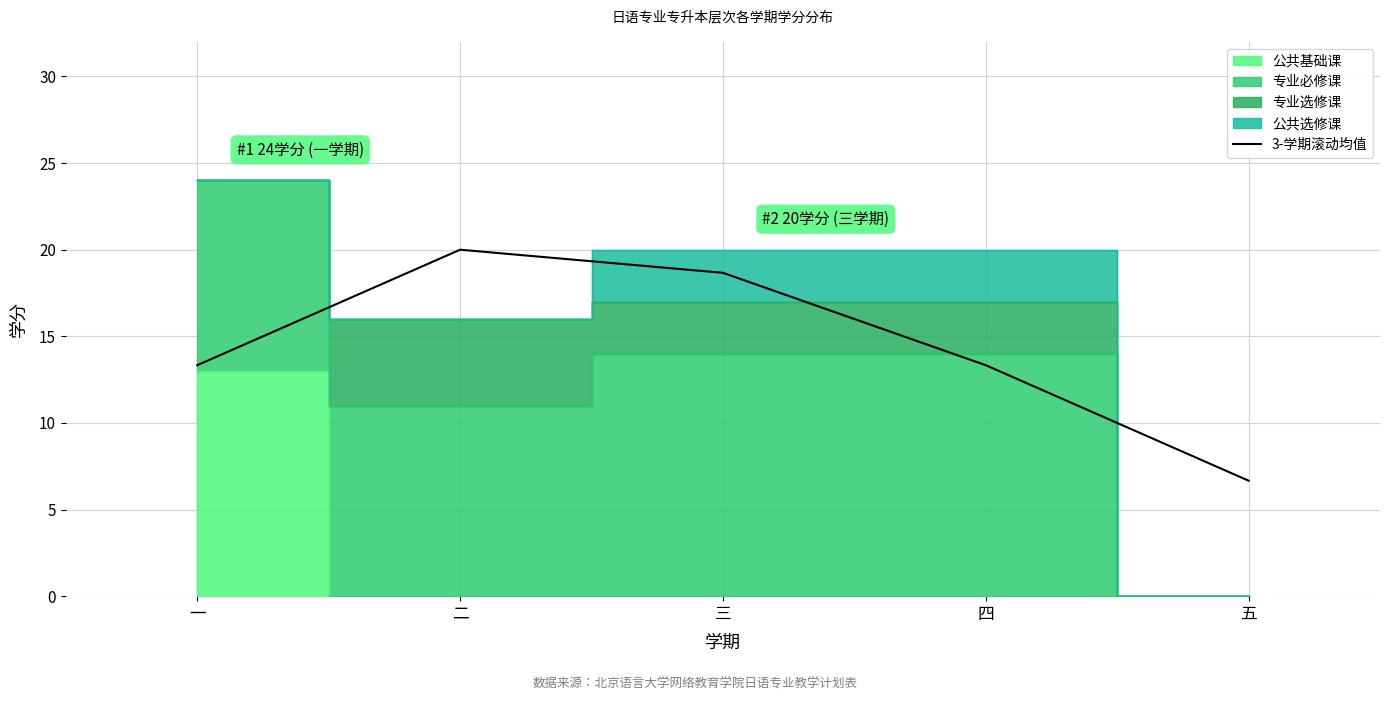

What is the sum of the values at 二 and 一?

33.3